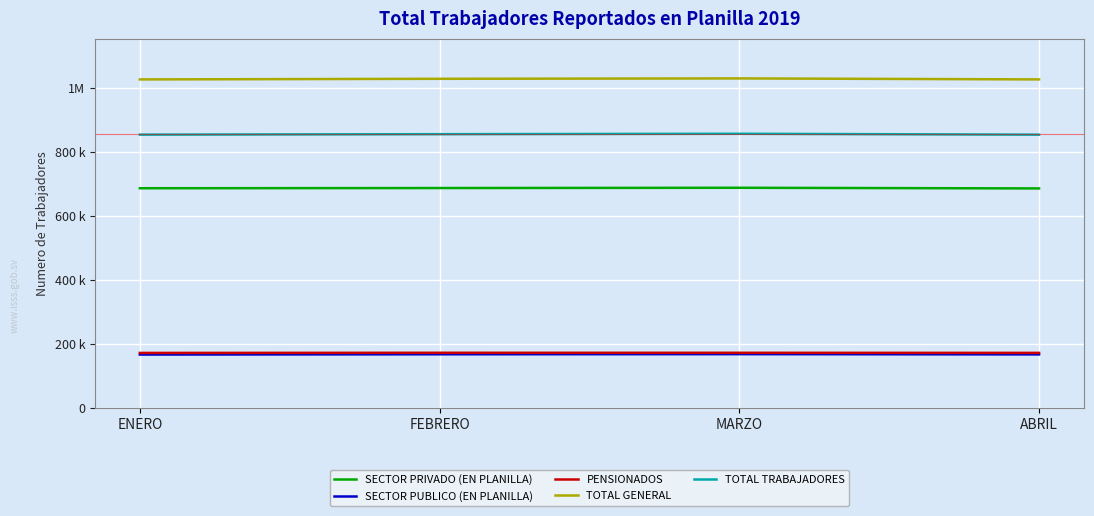

Between ENERO and MARZO, which series saw the biggest shift?

TOTAL GENERAL